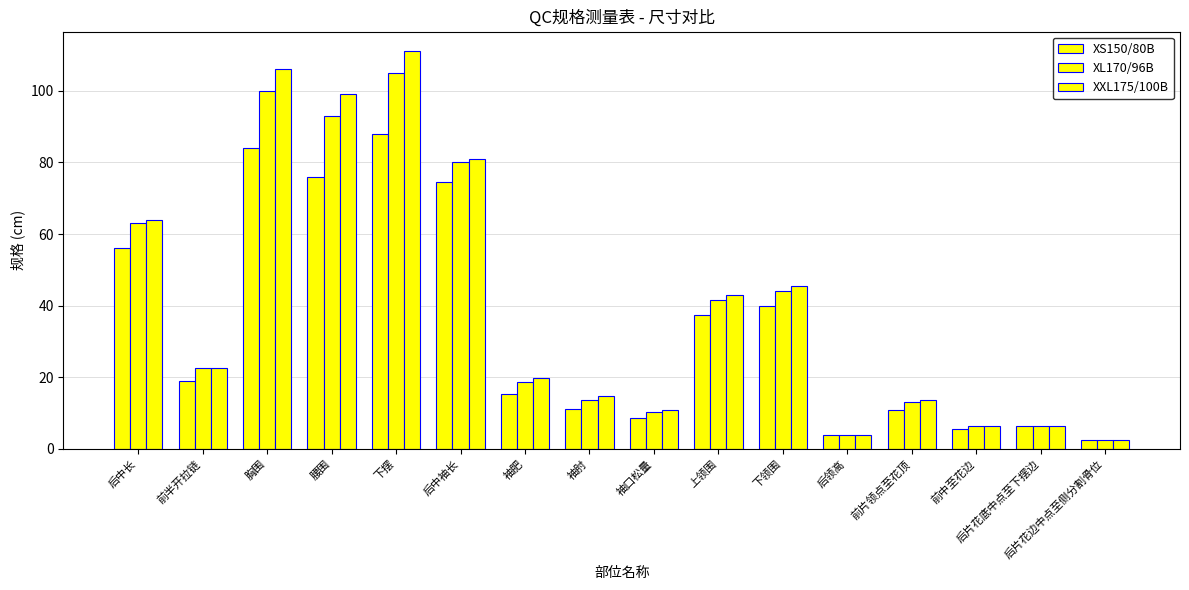

How many bars are there in each group?

3